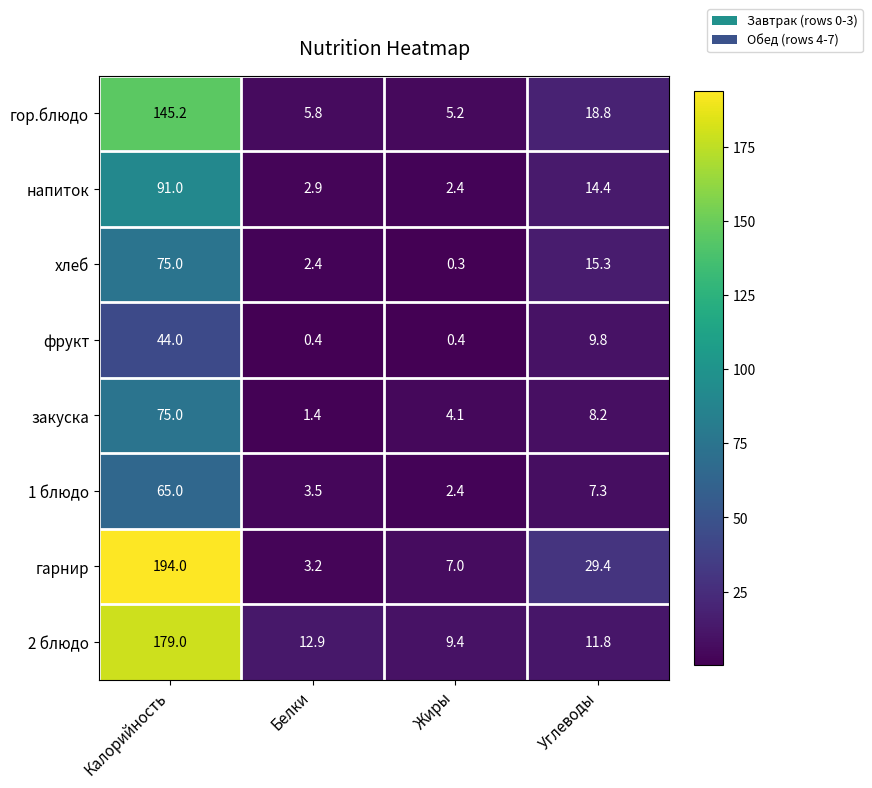

Rank the series at Белки from lowest to highest value.

фрукт, закуска, хлеб, напиток, гарнир, 1 блюдо, гор.блюдо, 2 блюдо